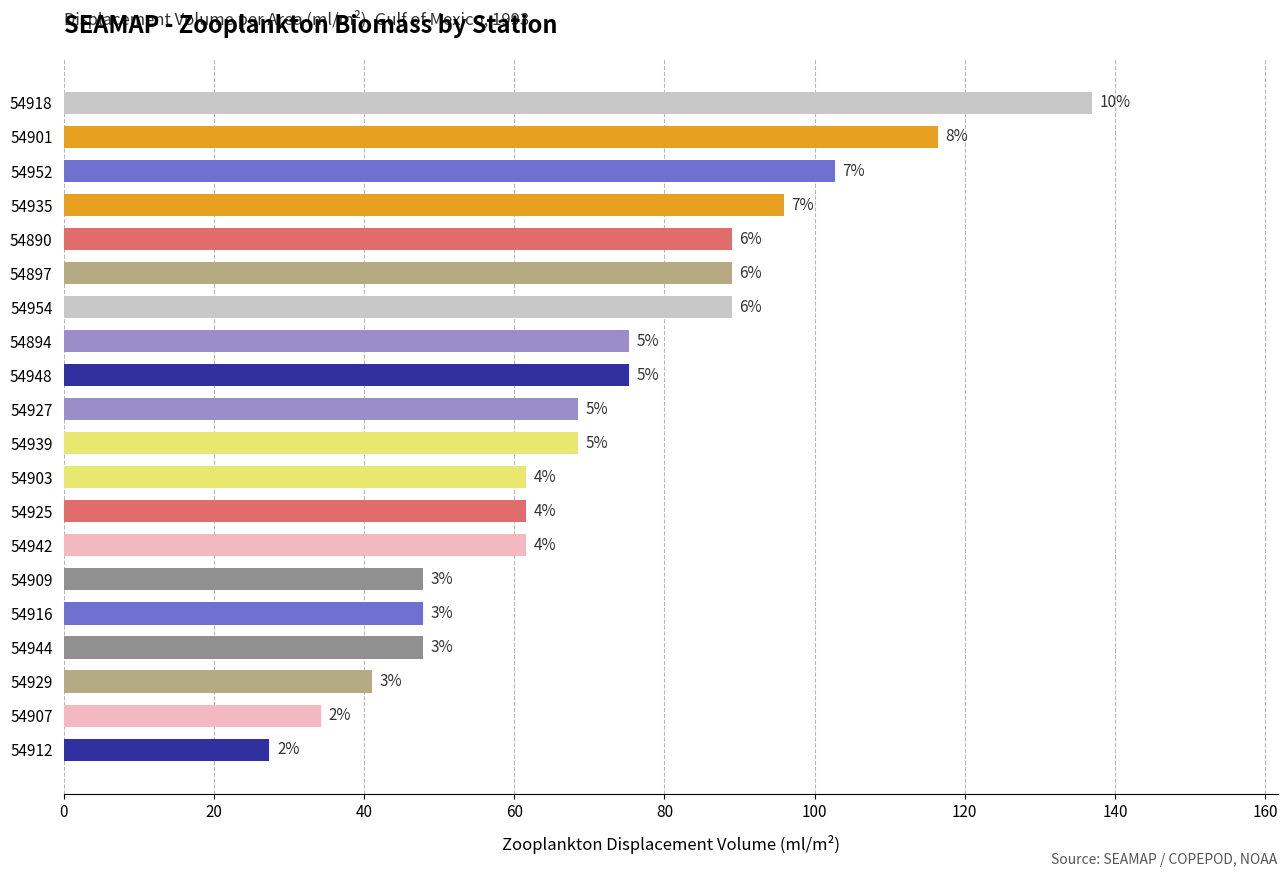

How many bars are there in total?

20